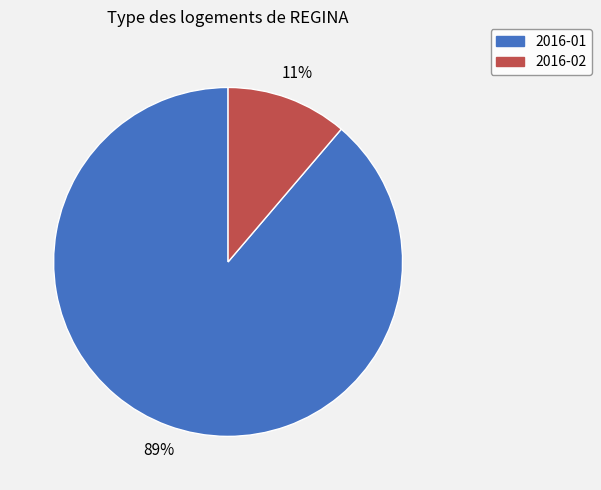

Rank the categories by value from lowest to highest.

2016-02, 2016-01